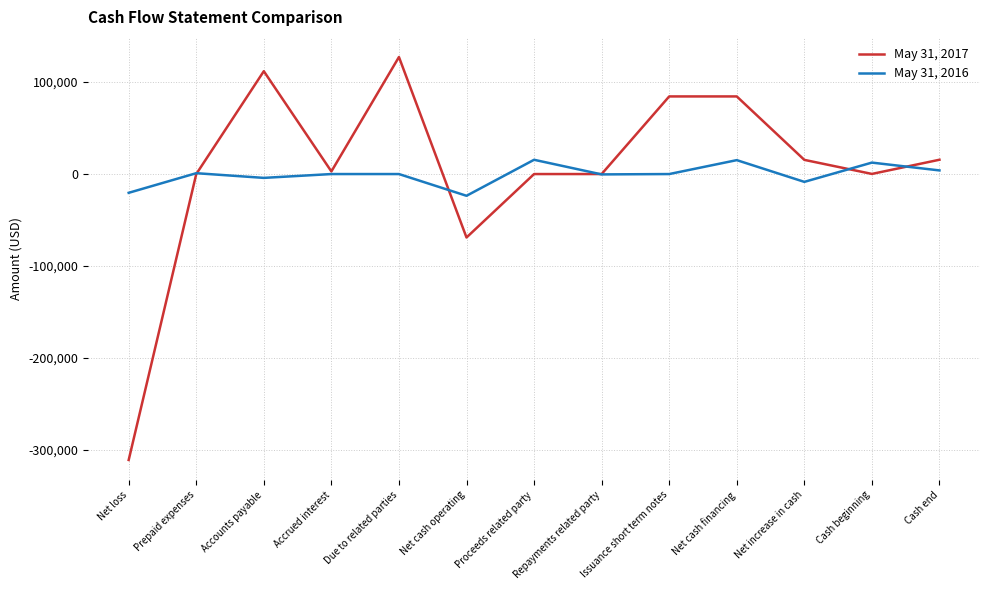

Which series ends up on top after the final intersection of May 31, 2017 and May 31, 2016?

May 31, 2017